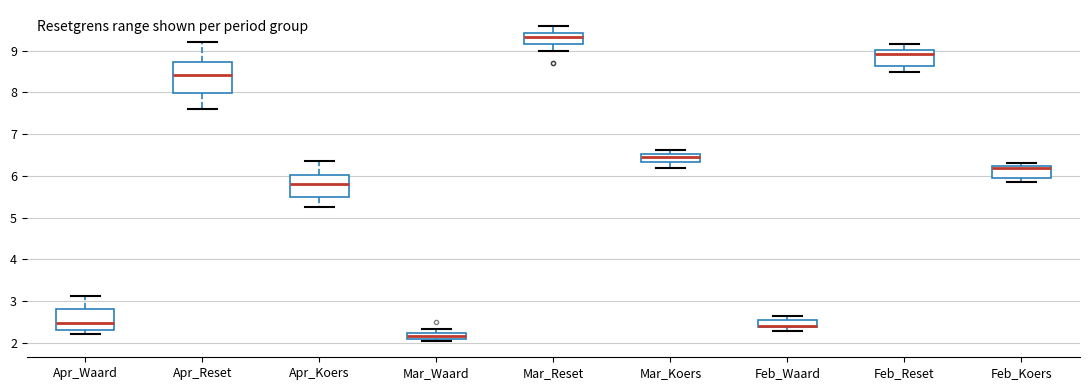

Which box is the tallest, from its lower edge to its upper edge?

Apr_Reset